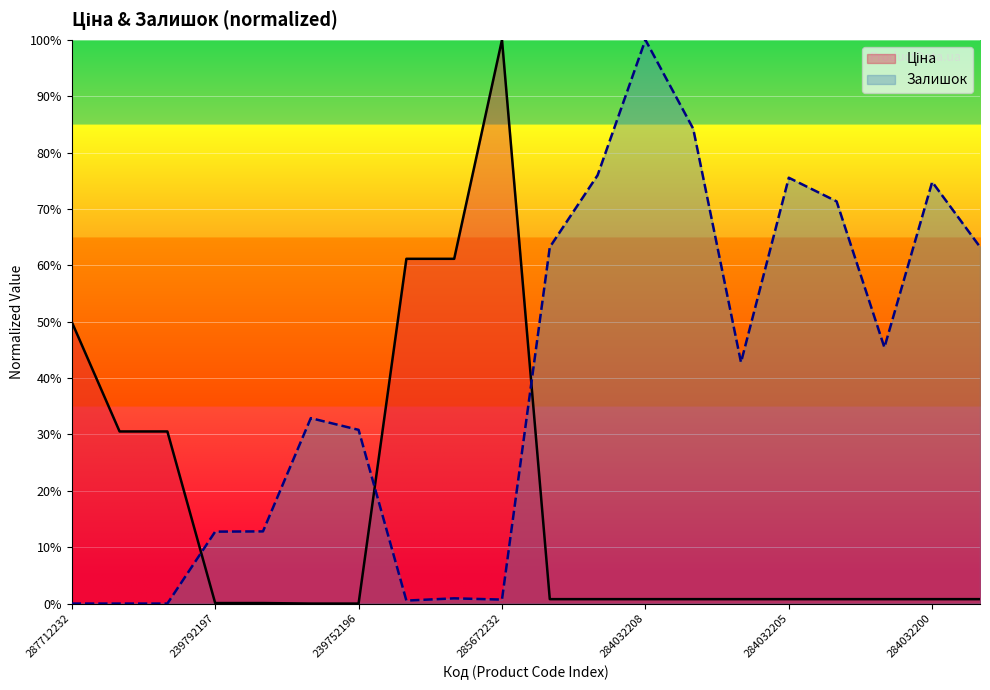

At 285672232, list the series in order from largest to smallest.

Ціна, Залишок